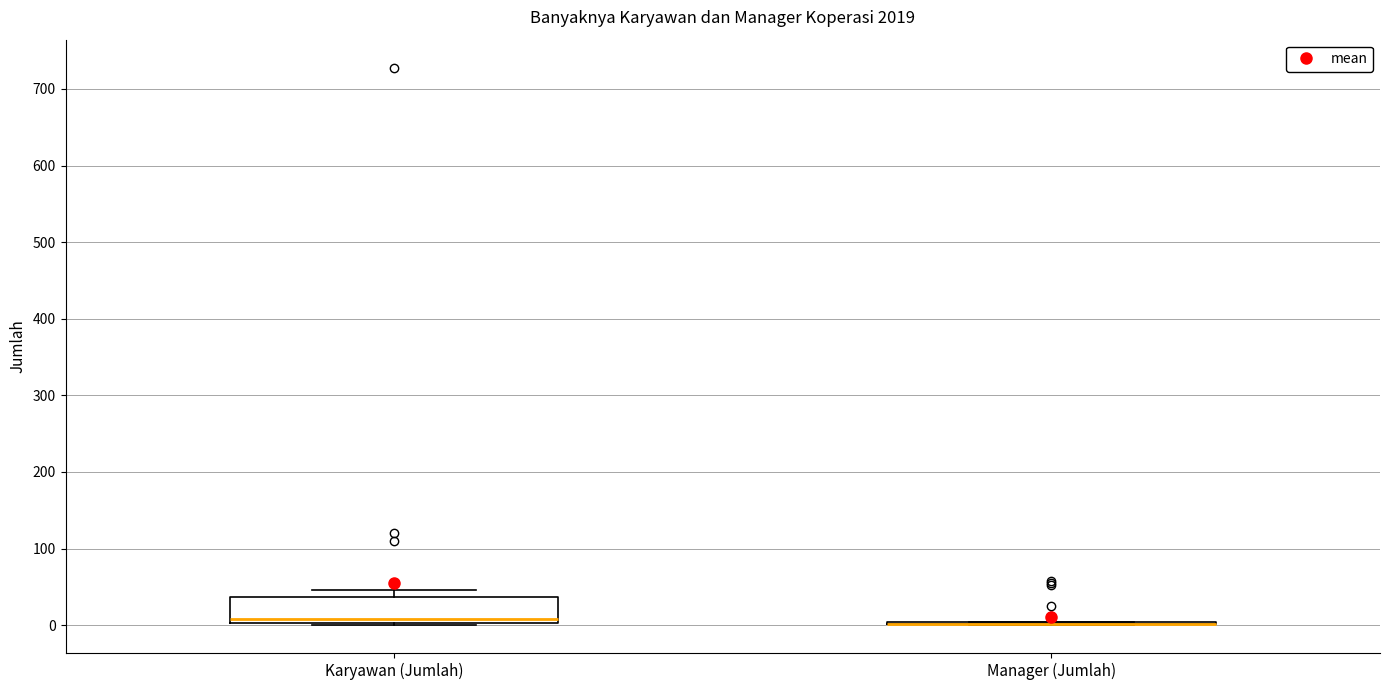

Where does the median line of the box for Karyawan (Jumlah) sit on the y-axis? The values are not printed on the chart, so give them approximately, as read against the axis.

10